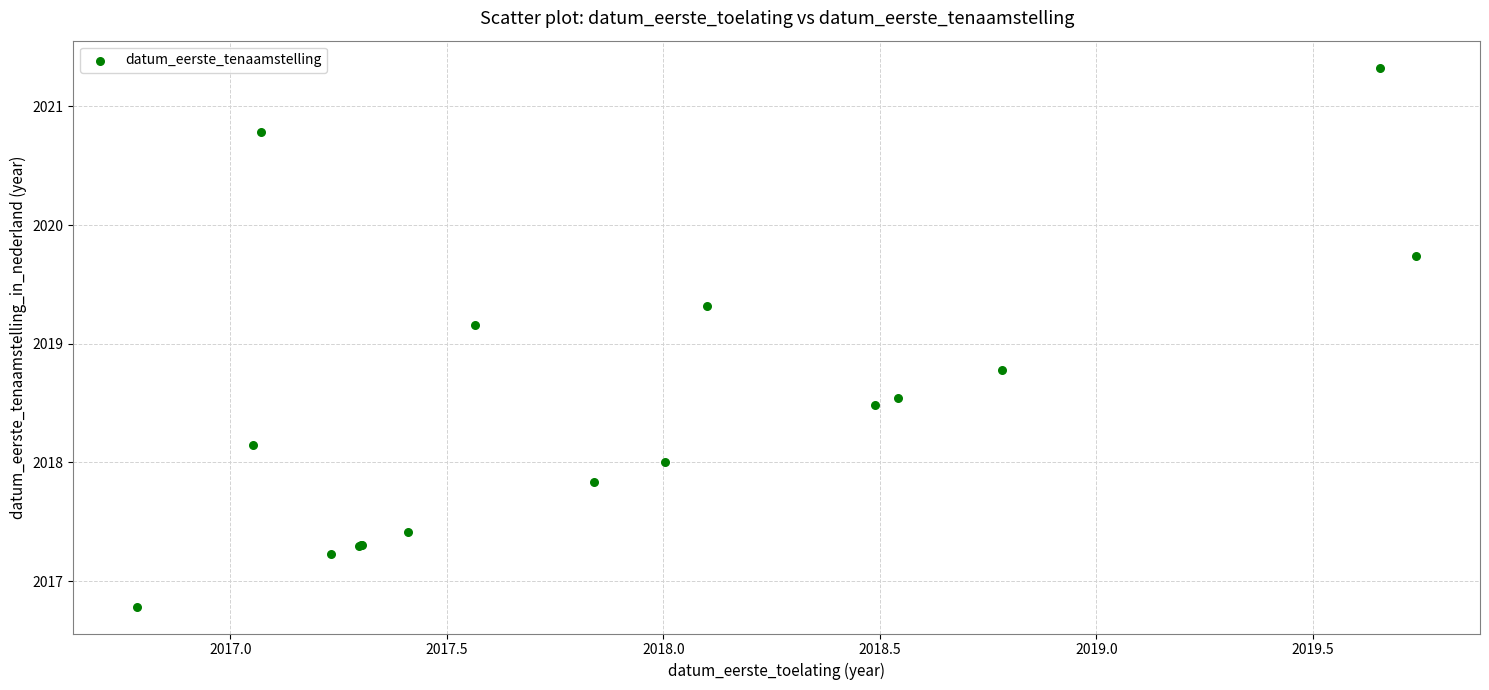

What Y value in the scatter plot is closest to 2019?

2019.2